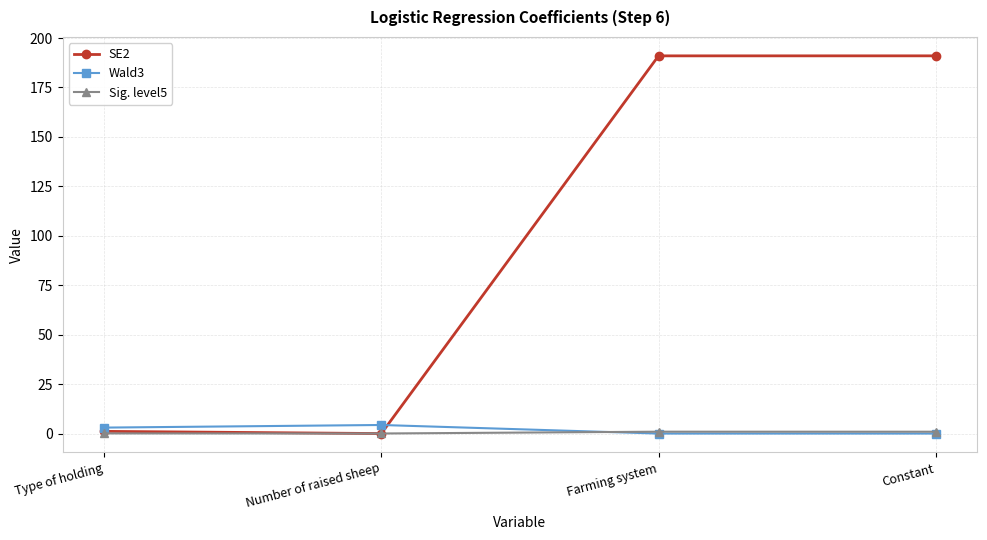

Is the value of Sig. level5 at Farming system greater than the value of SE2 at Constant?

No